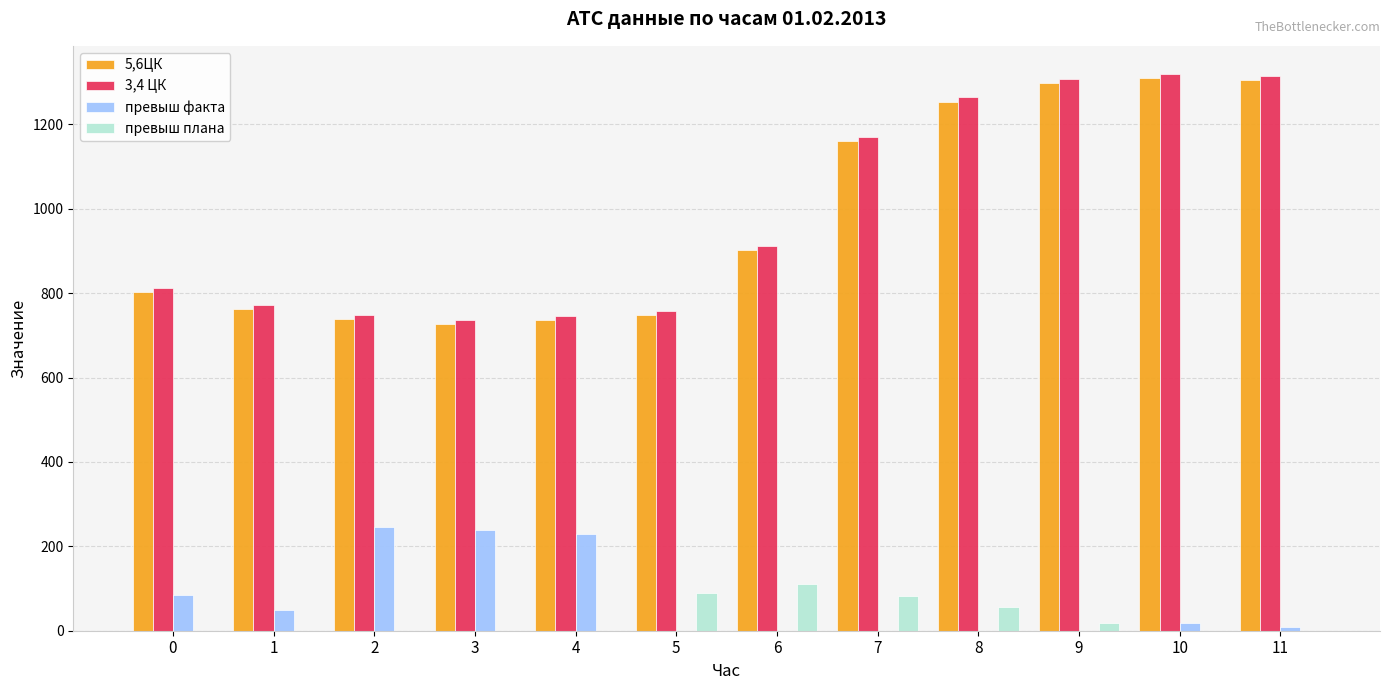

What is the total value across all series at 1?

1583.3